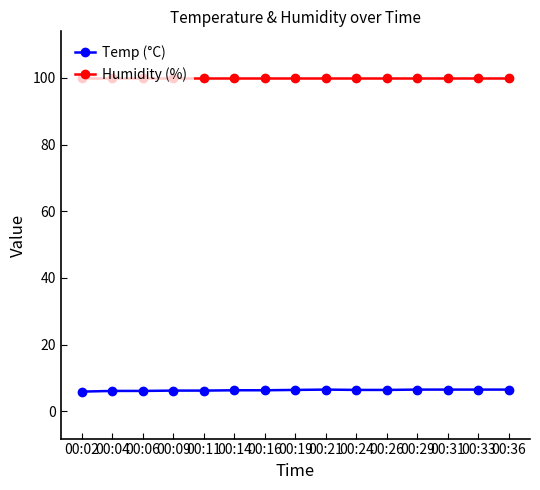

True or false: Temp (°C) and Humidity (%) intersect in this chart.

False